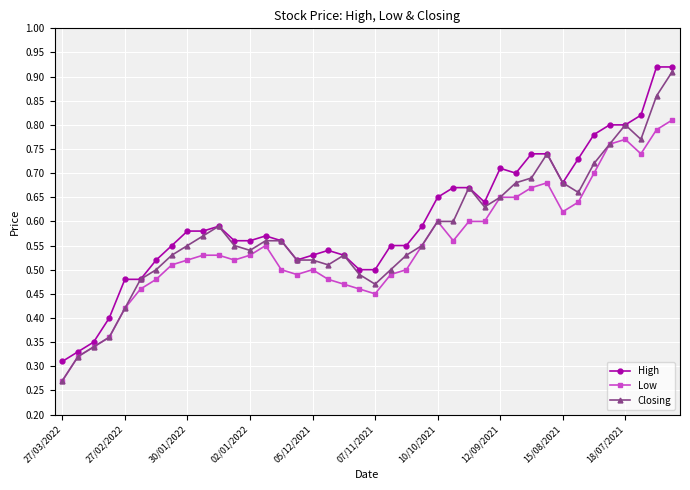

List the series in order of their peak value, lowest first.

Low, Closing, High